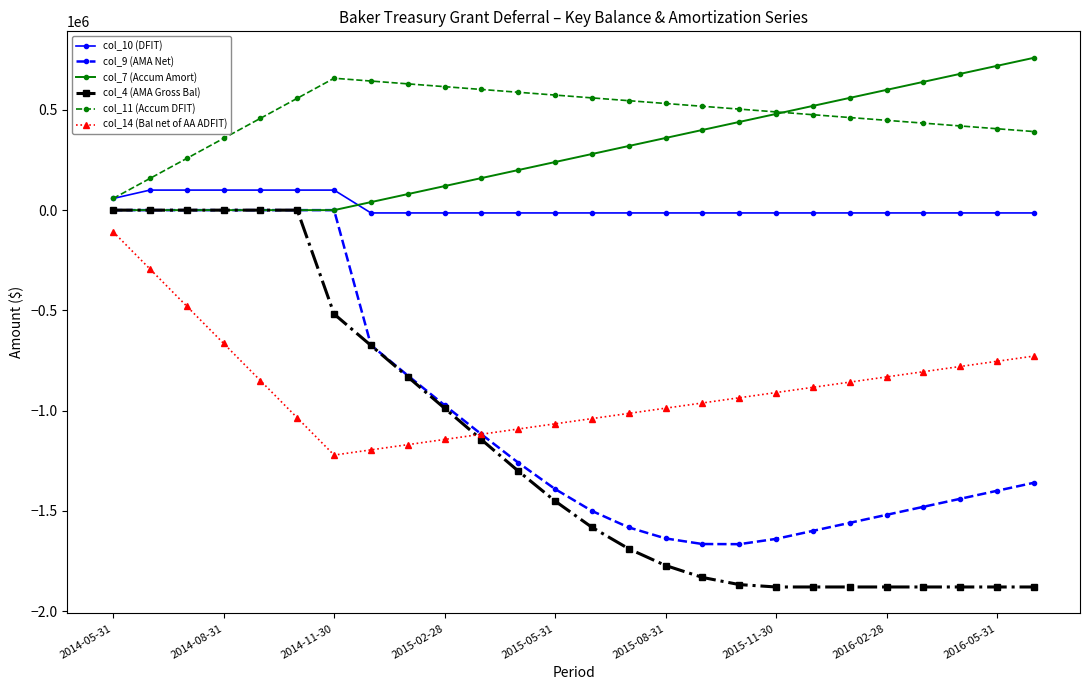

True or false: col_14 (Bal net of AA ADFIT) and col_10 (DFIT) intersect in this chart.

False